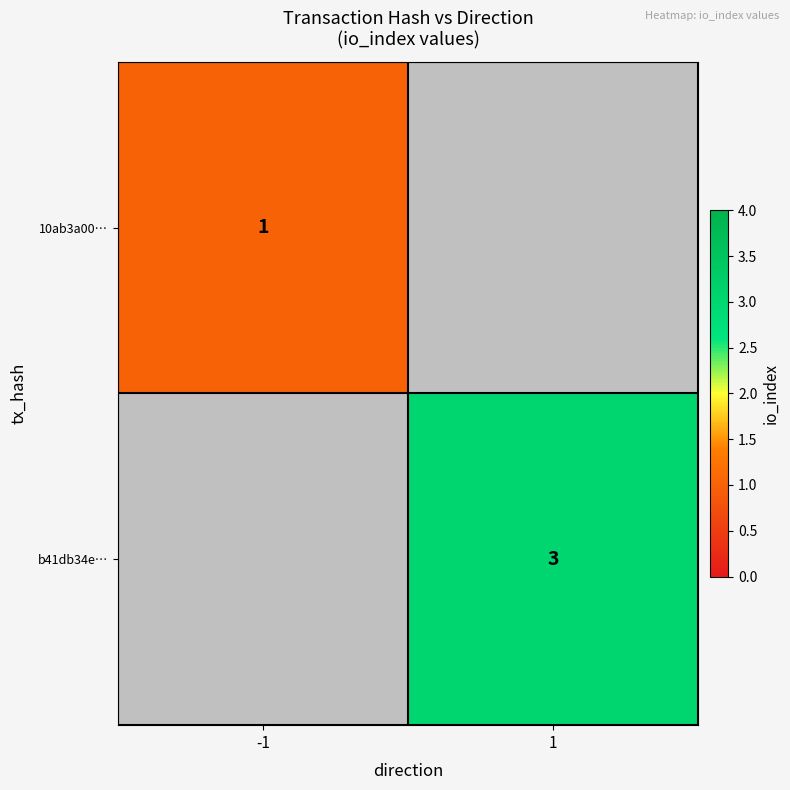

The b41db34e… series shows 5 at 1. True or false?

False